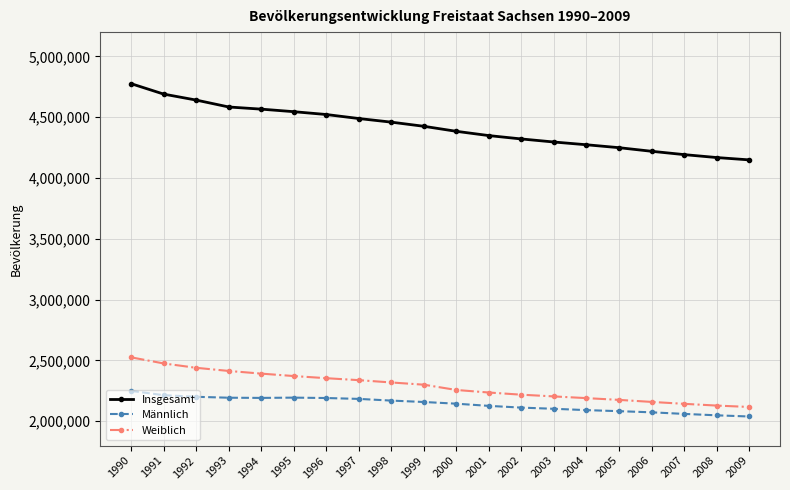

What is the sum of the Männlich values at 1990 and 2007?

4310957